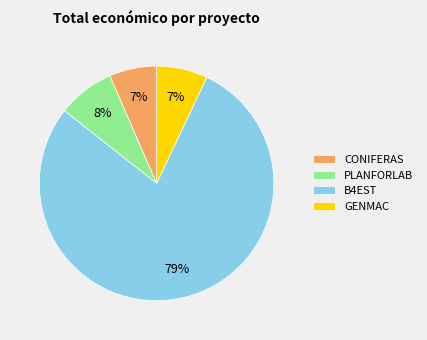

To the nearest percent, what is the combined percentage of PLANFORLAB and B4EST?

86%